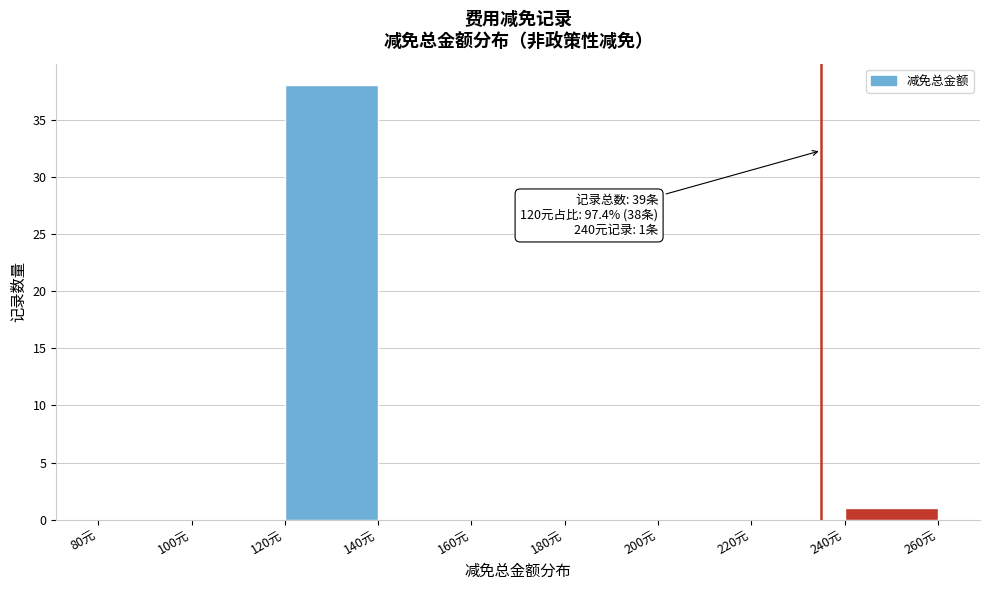

Over which range of the x-axis is the bar tallest?

120 to 140